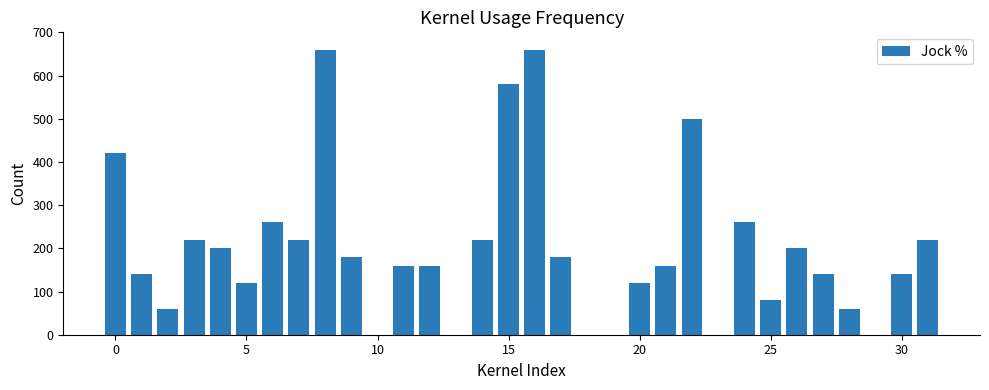

Reading left to right, extract all data points from this chart.

420	140	60	220	200	120	260	220	660	180	0	160	160	0	220	580	660	180	0	0	120	160	500	0	260	80	200	140	60	0	140	220